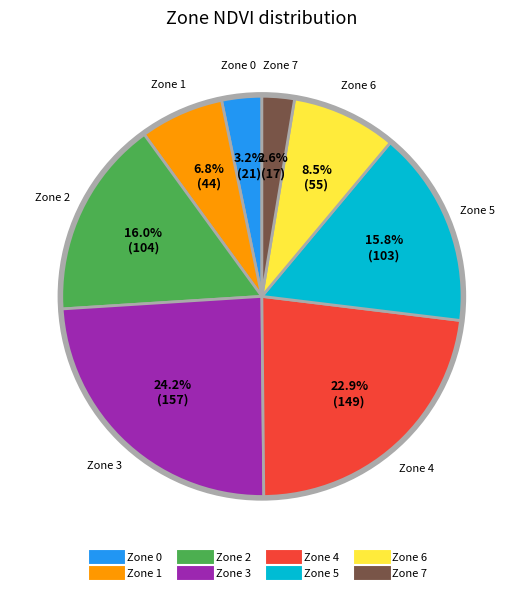

Is there any slice that represents more than half of the pie?

No